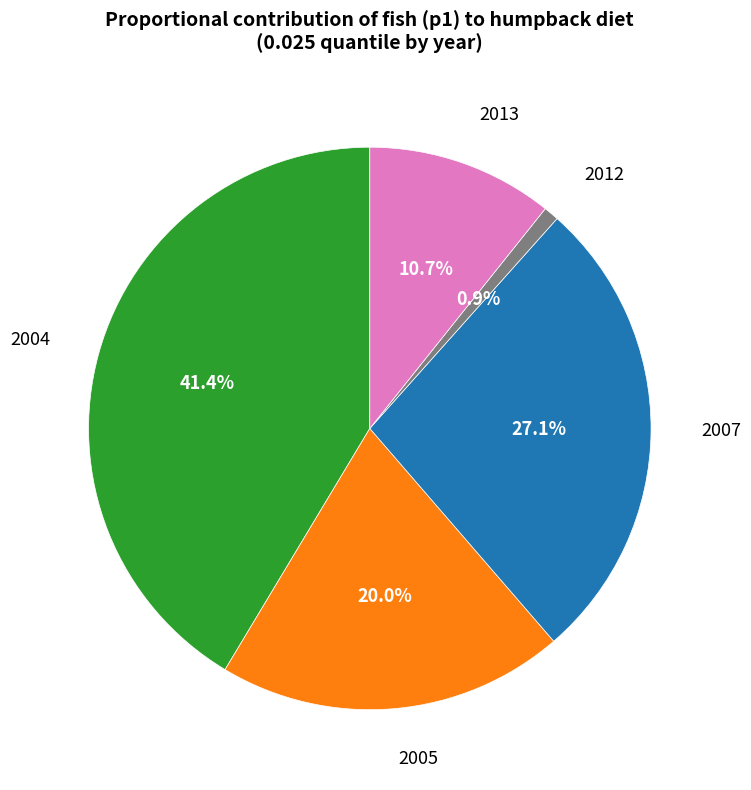

What portion of the pie excludes 2007?

72.9%